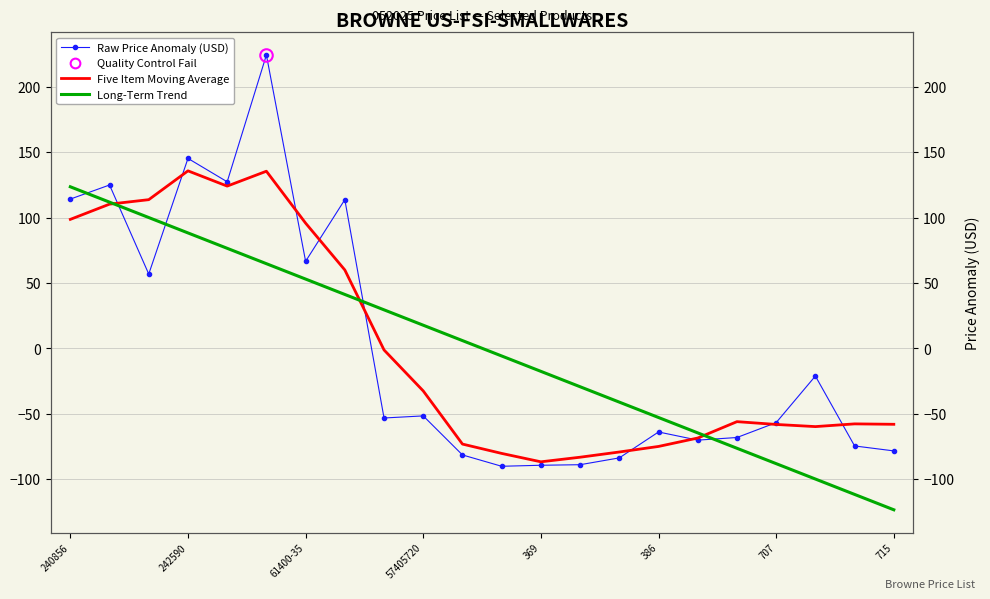

What is the difference between the maximum and minimum values in the Long-Term Trend series?

247.1